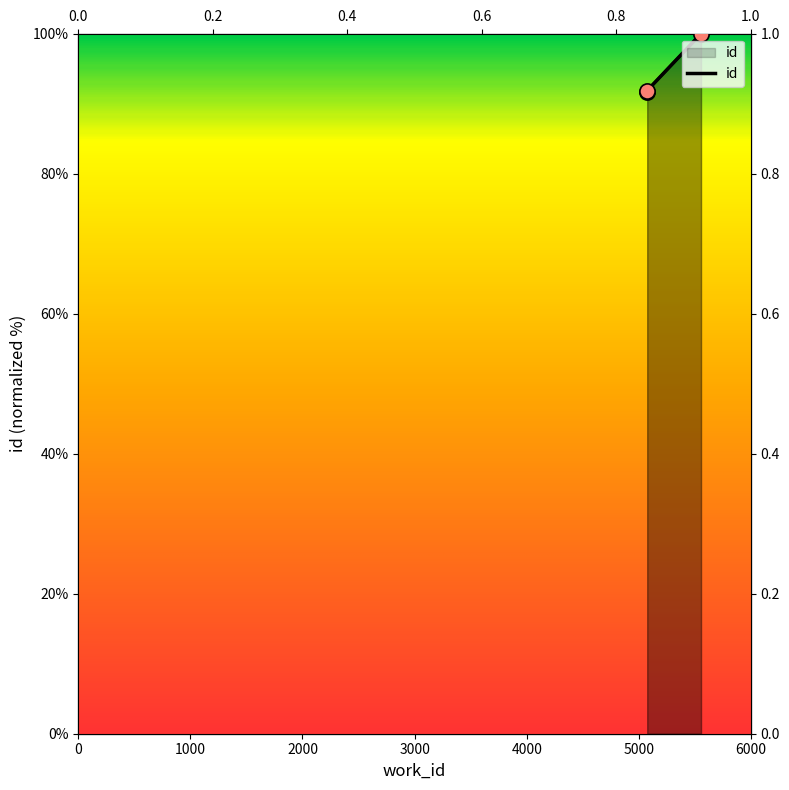

What is the ratio of the value at 5075 to the value at 5555?

0.9